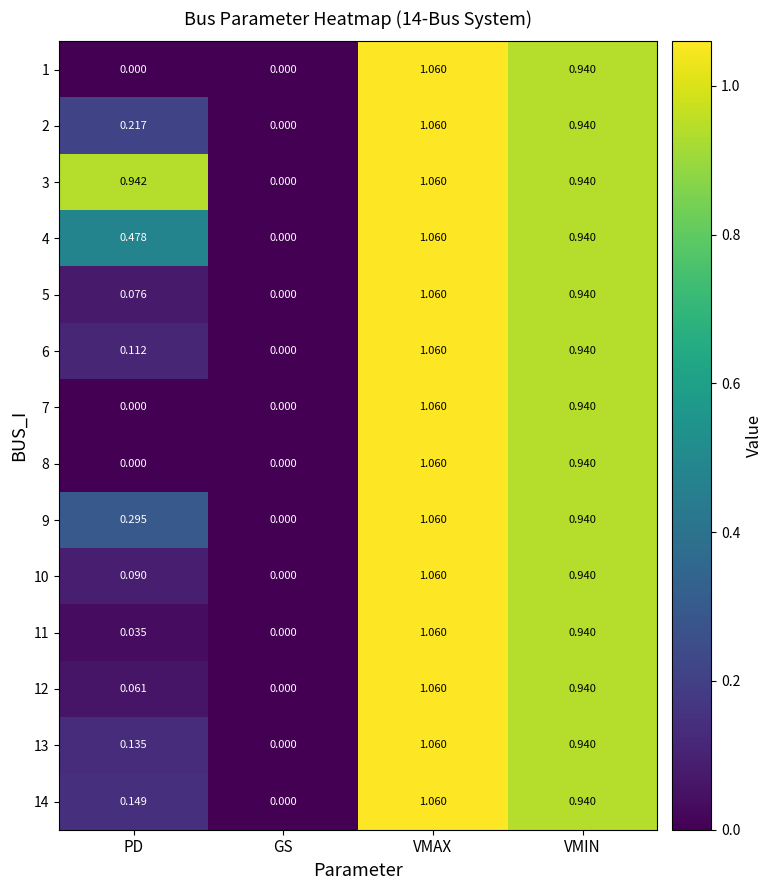

Which category has the lowest value in the 13 series?

GS